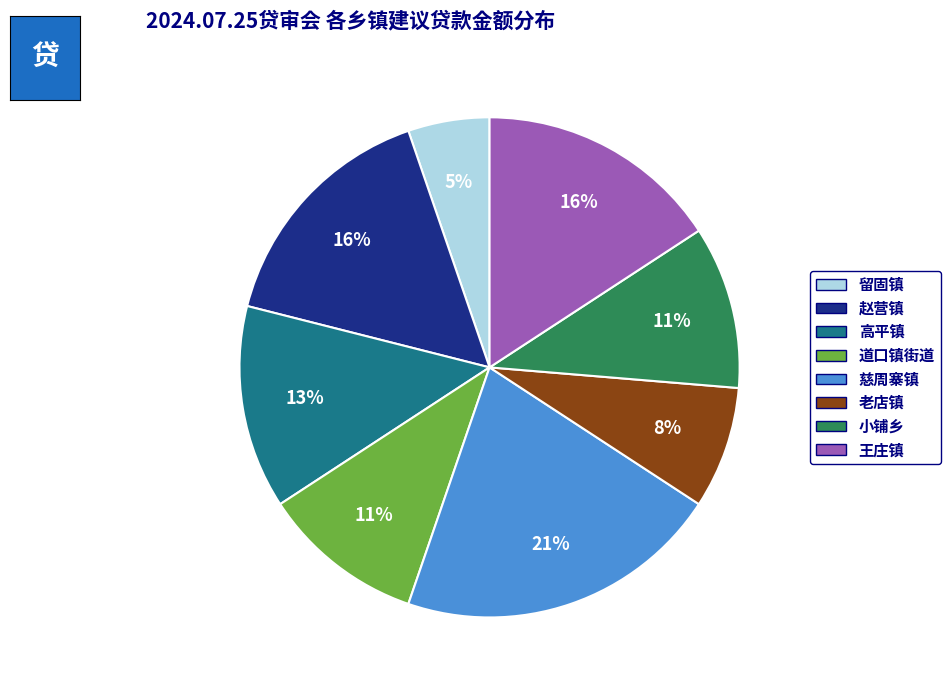

What percentage is the 高平镇 slice, to the nearest percent?

13%